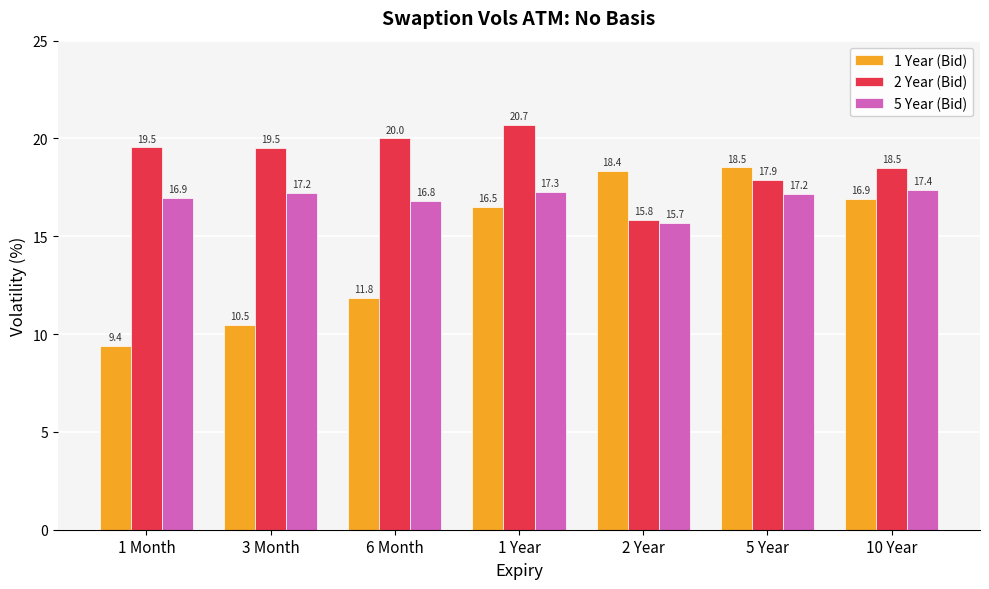

What is the label of the 1st bar from the left?

1 Month